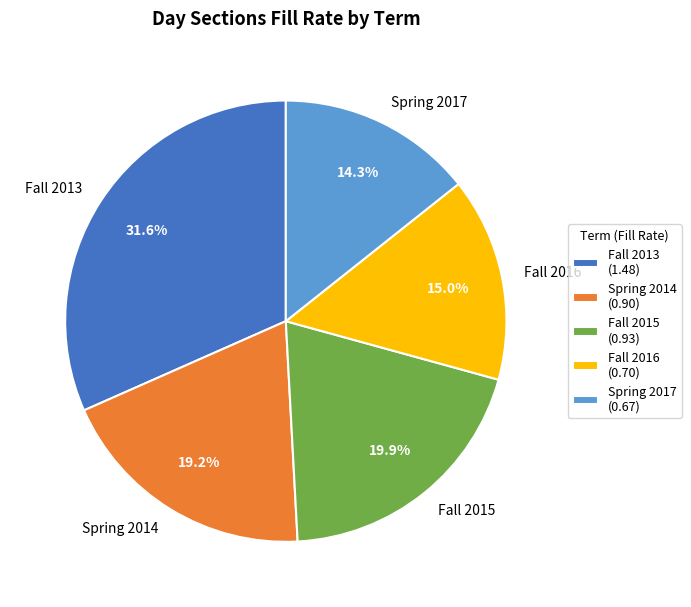

Which category has the smallest portion of the pie?

Spring 2017